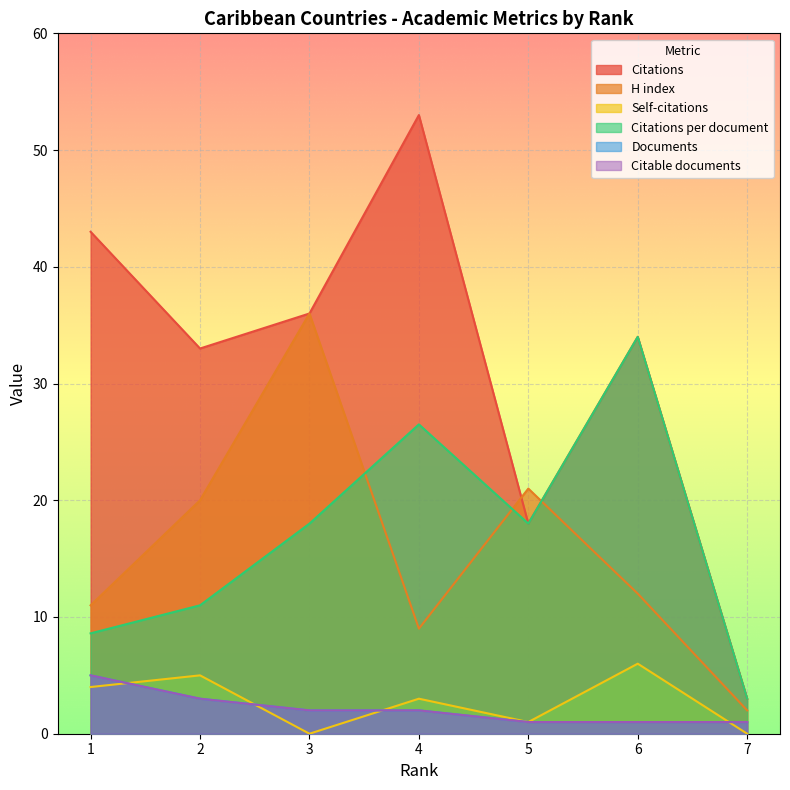

Read the Documents value at 6.

1.0